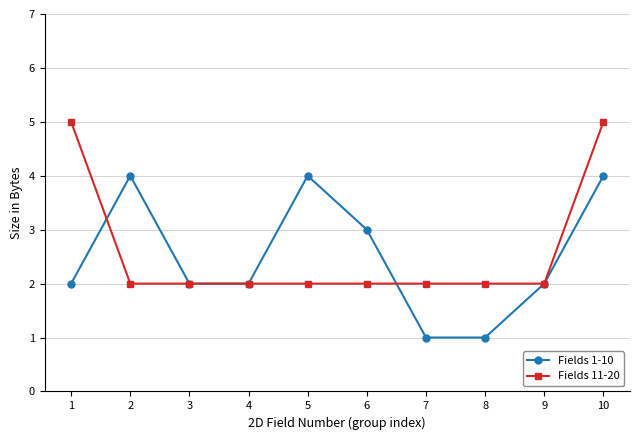

How many Fields 1-10 values are between 2 and 4?

8